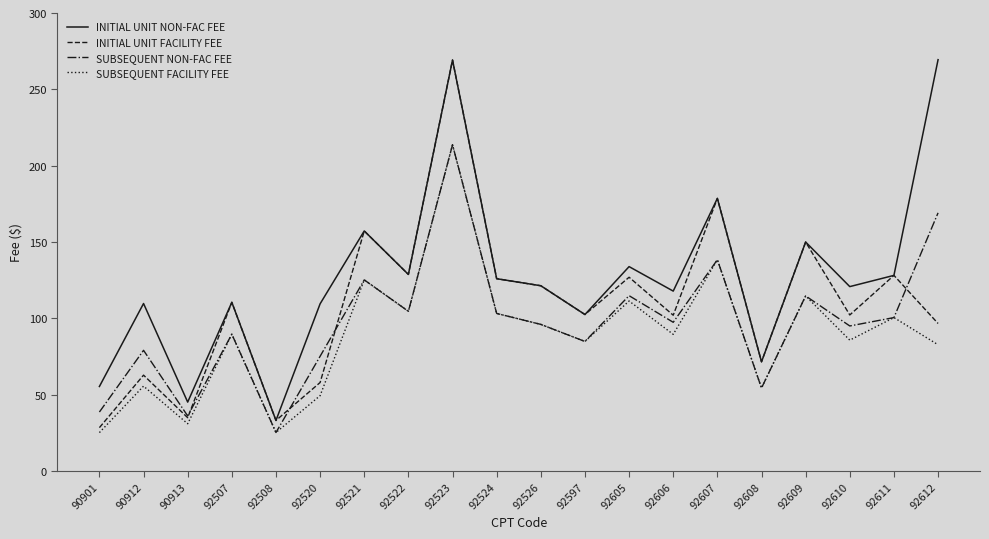

At which category is the sum across all series the highest?

92523